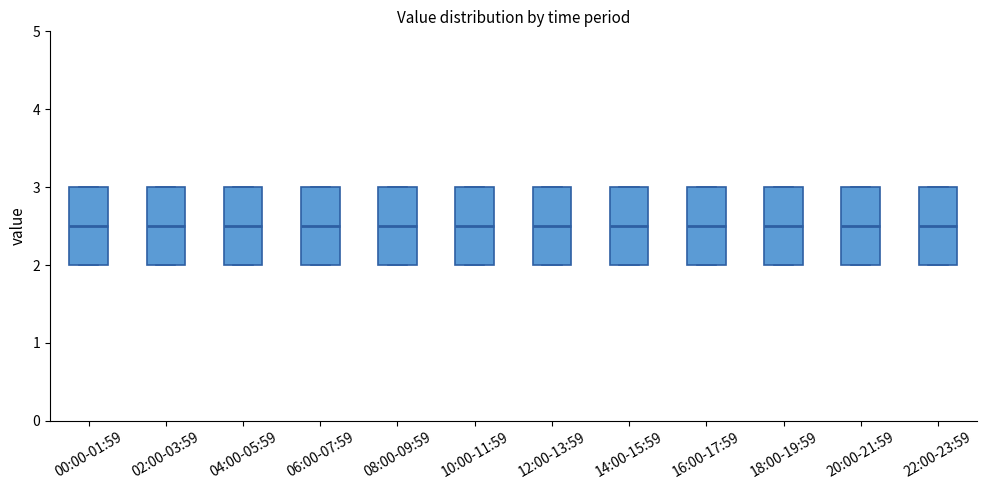

Where is the upper edge of the box for 18:00-19:59 on the y-axis? The values are not printed on the chart, so give them approximately, as read against the axis.

3.0